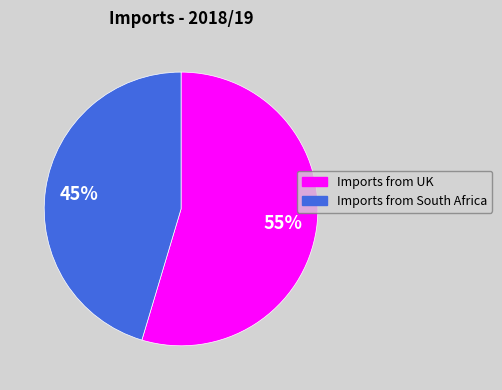

How many segments does this pie chart have?

2